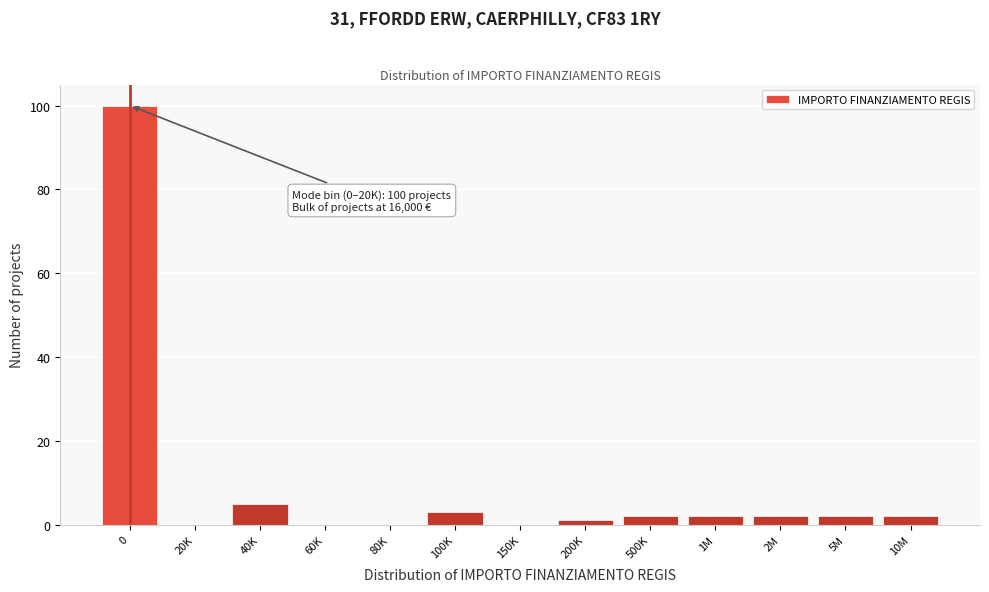

Reading left to right, transcribe all the data shown in this chart.

0=100	20K=0	40K=5	60K=0	80K=0	100K=3	150K=0	200K=1	500K=2	1M=2	2M=2	5M=2	10M=2